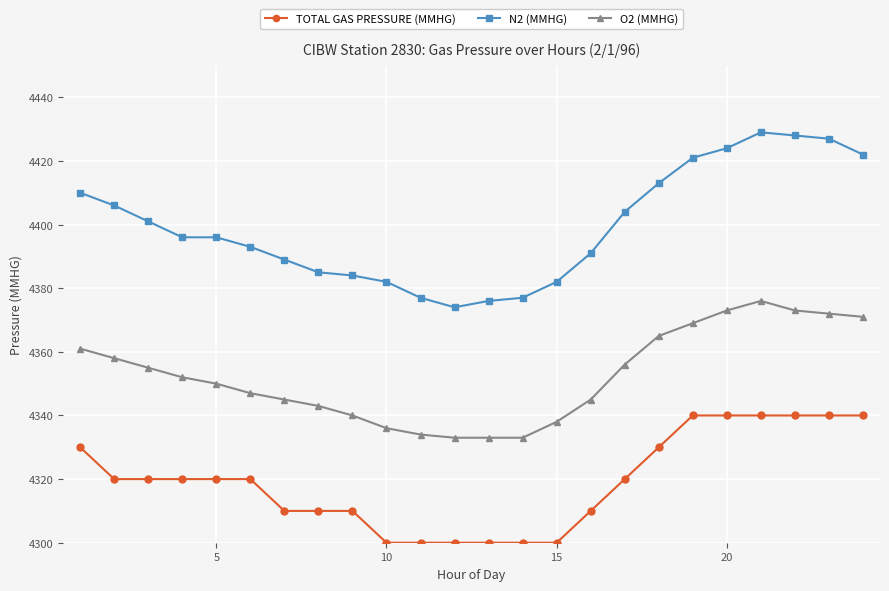

Does the chart have visible grid lines?

Yes